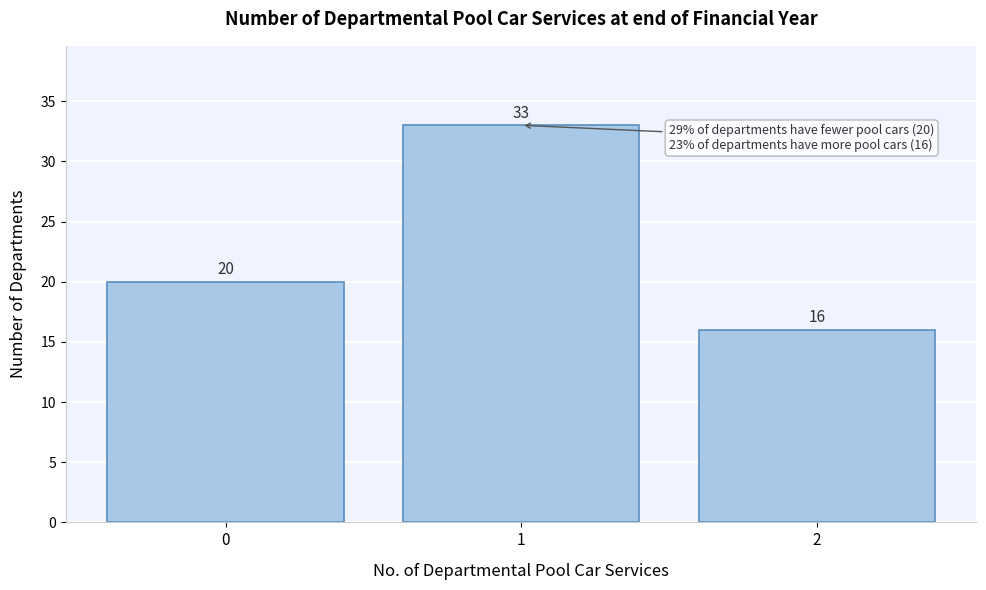

Which range on the x-axis has the tallest bar?

0.5 to 1.5